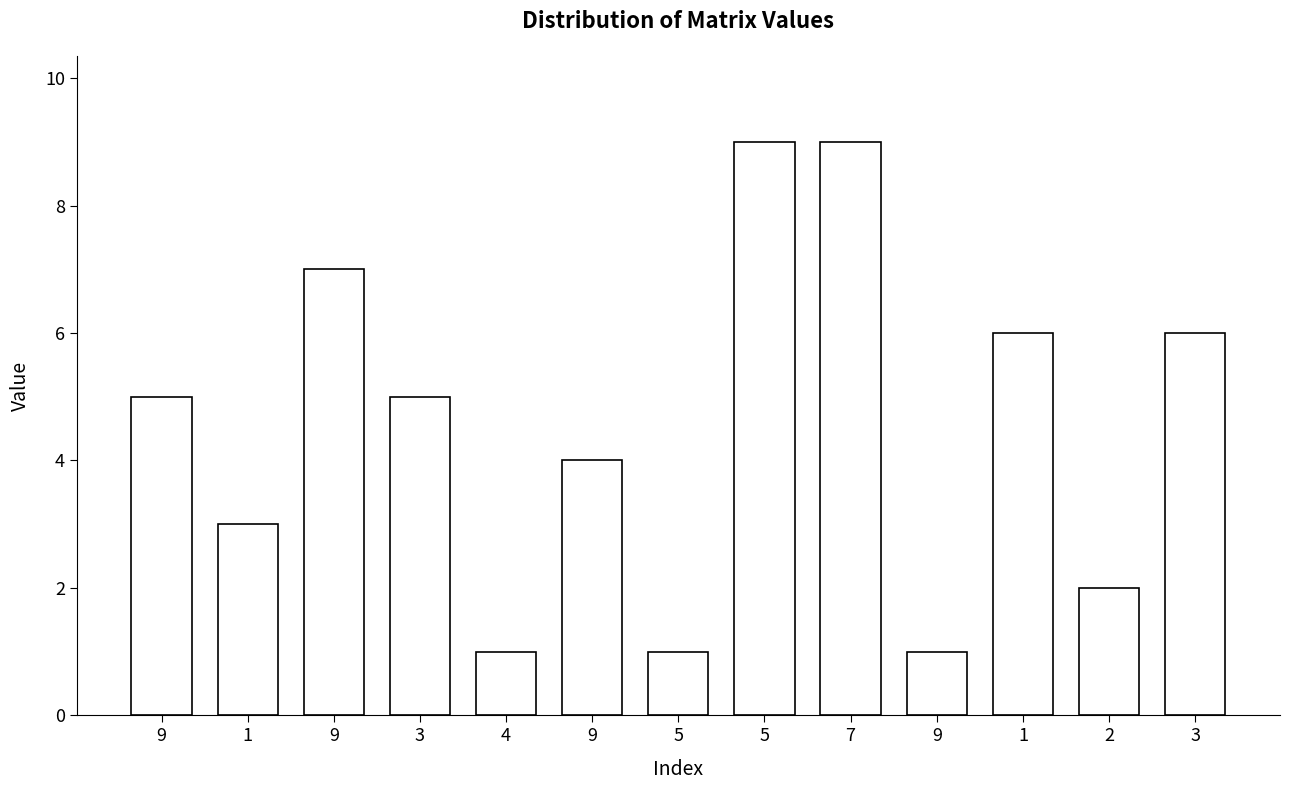

List the labels in order of value, smallest first.

4, 5, 9, 2, 1, 9, 9, 3, 1, 3, 9, 5, 7